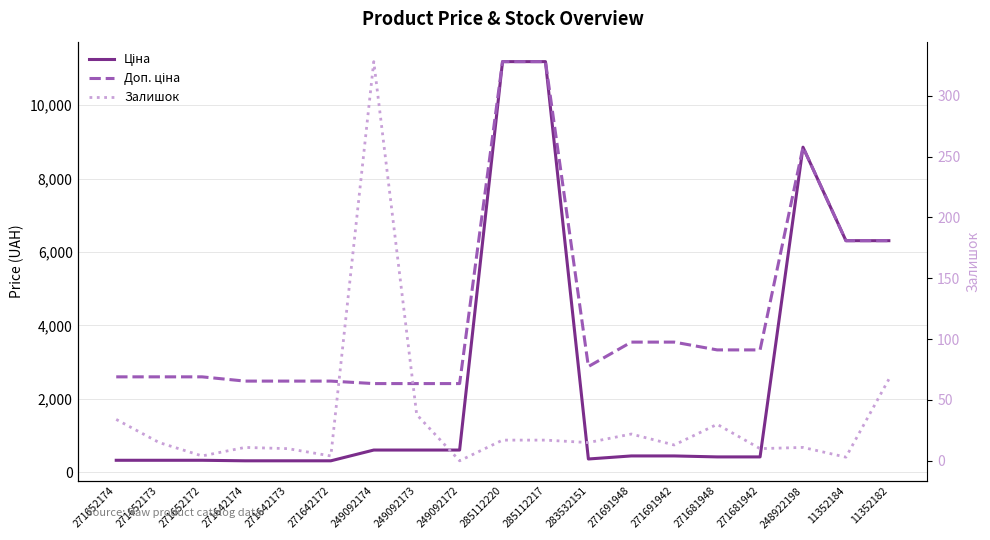

True or false: Ціна and Залишок intersect in this chart.

False